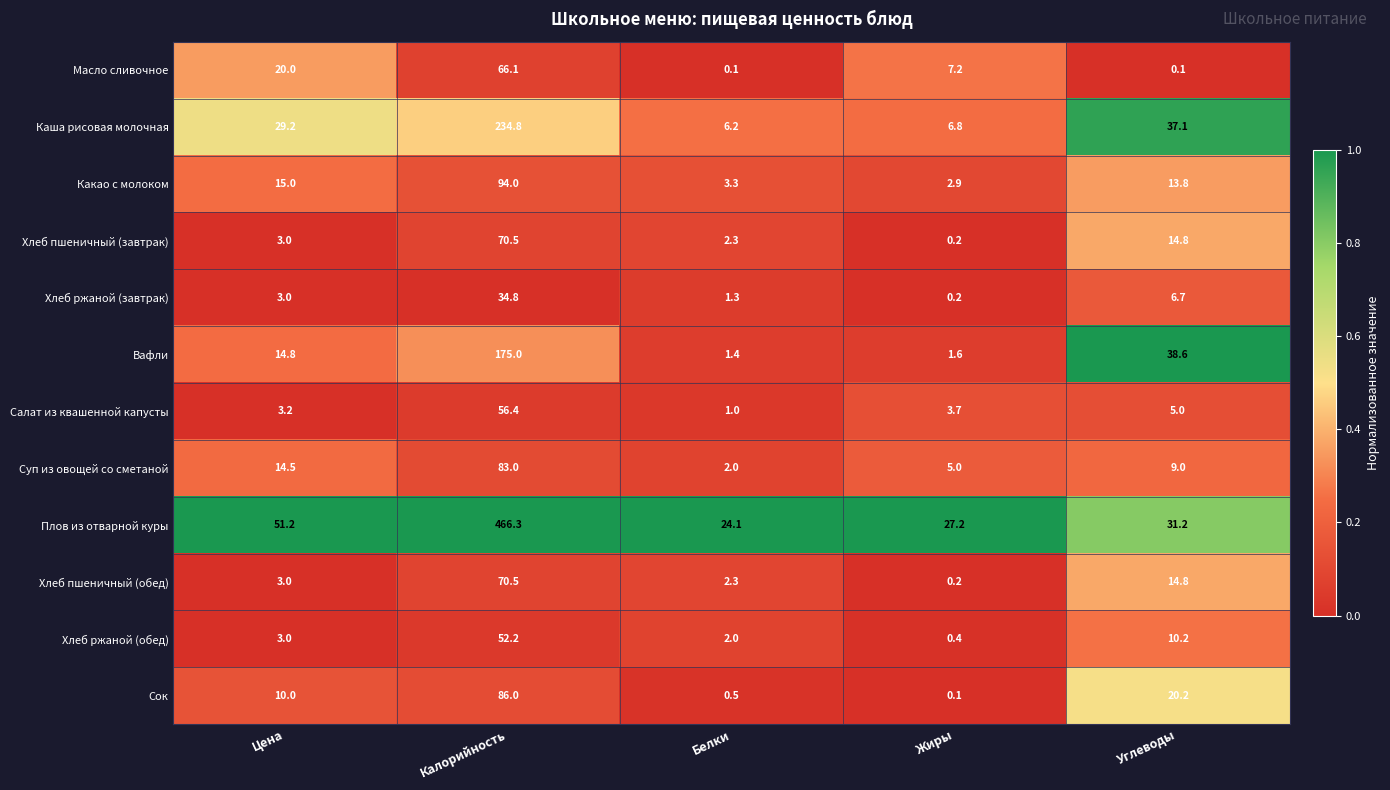

What is the average value of the Хлеб пшеничный (обед) series?

18.2